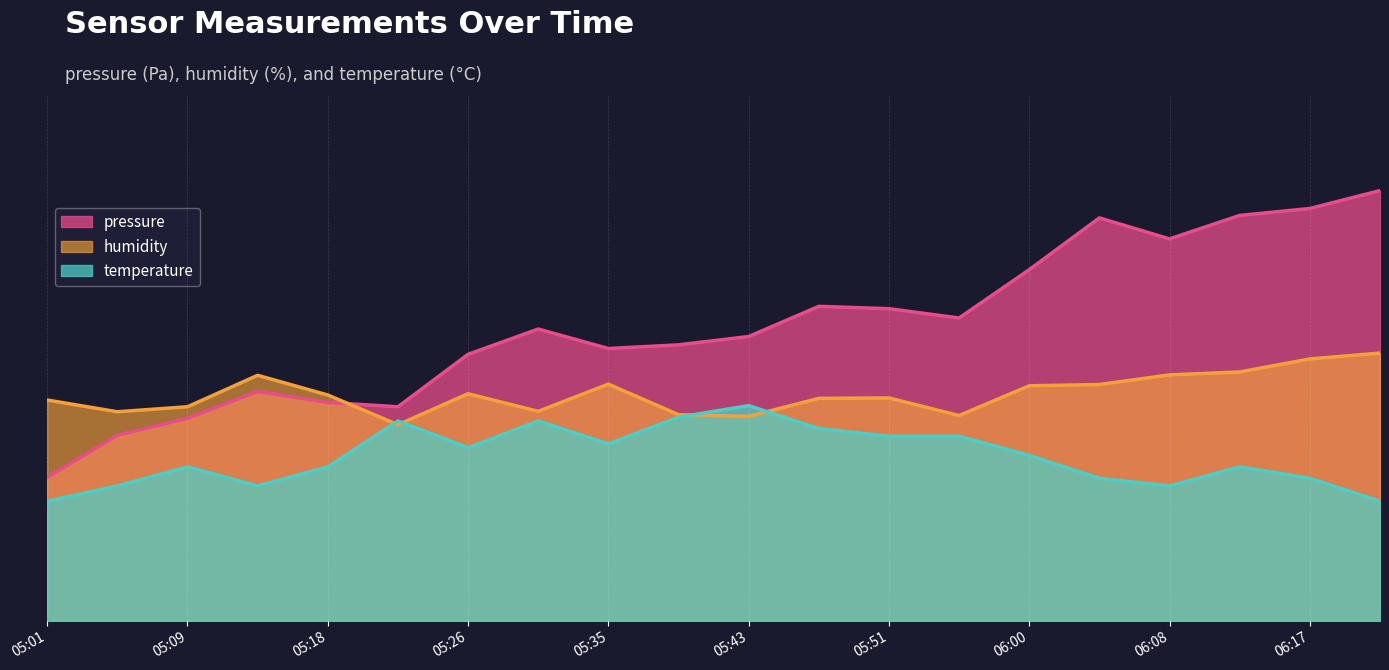

What is the value of the pressure point at the 7th from the left?

55.7